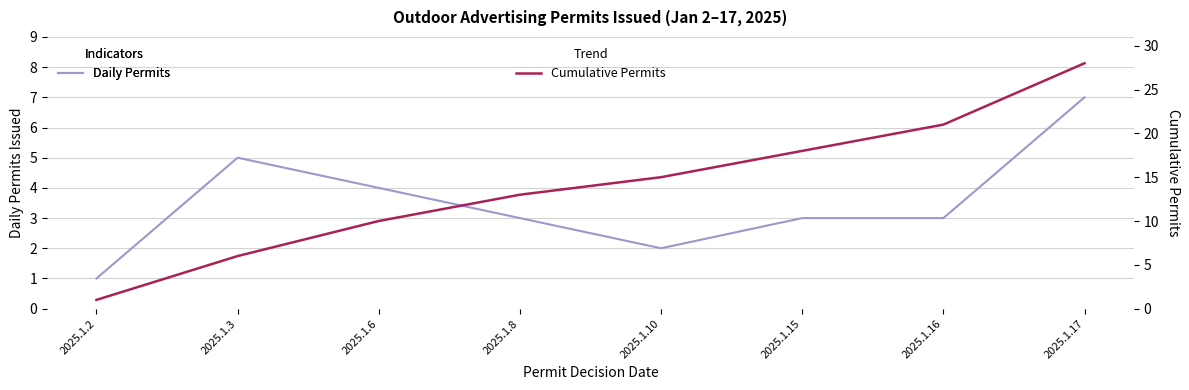

What is the difference between the Cumulative Permits values at 2025.1.2 and 2025.1.16?

20